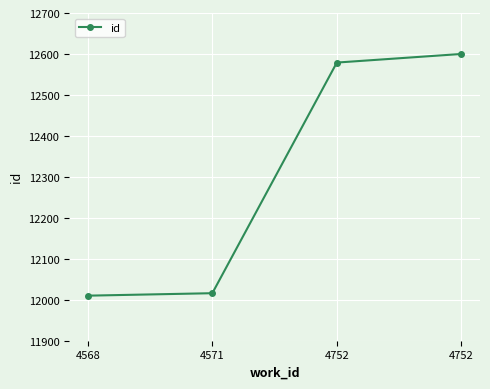

Does the chart have visible grid lines?

Yes